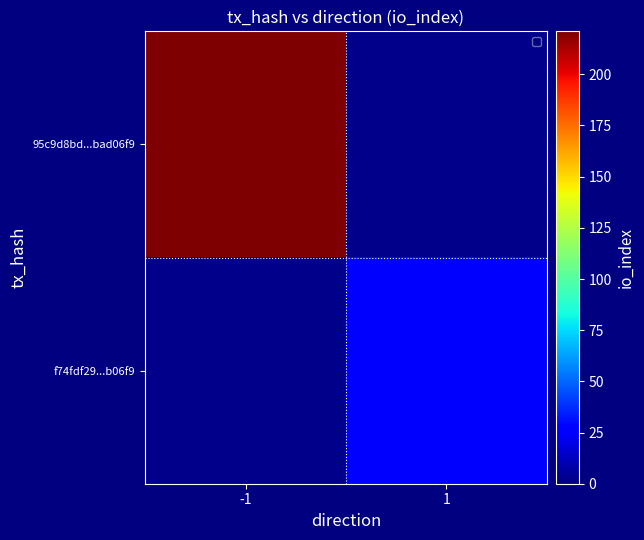

Is the value of 95c9d8bd...bad06f9 at -1 greater than the value of f74fdf29...b06f9 at 1?

Yes